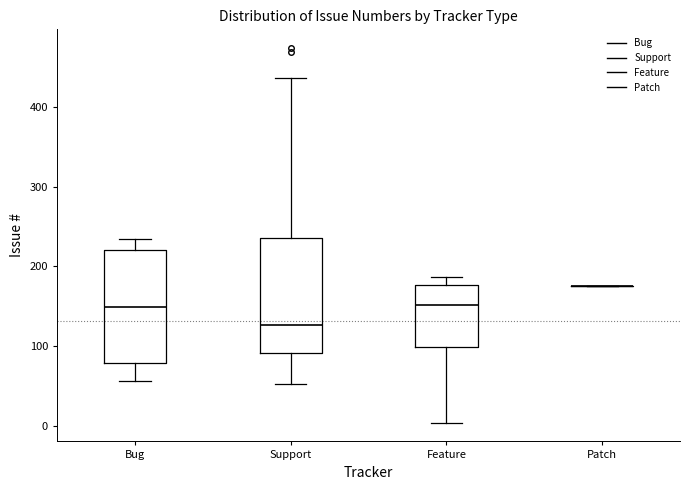

Where does the lower whisker of the box for Support end on the y-axis? The values are not printed on the chart, so give them approximately, as read against the axis.

50